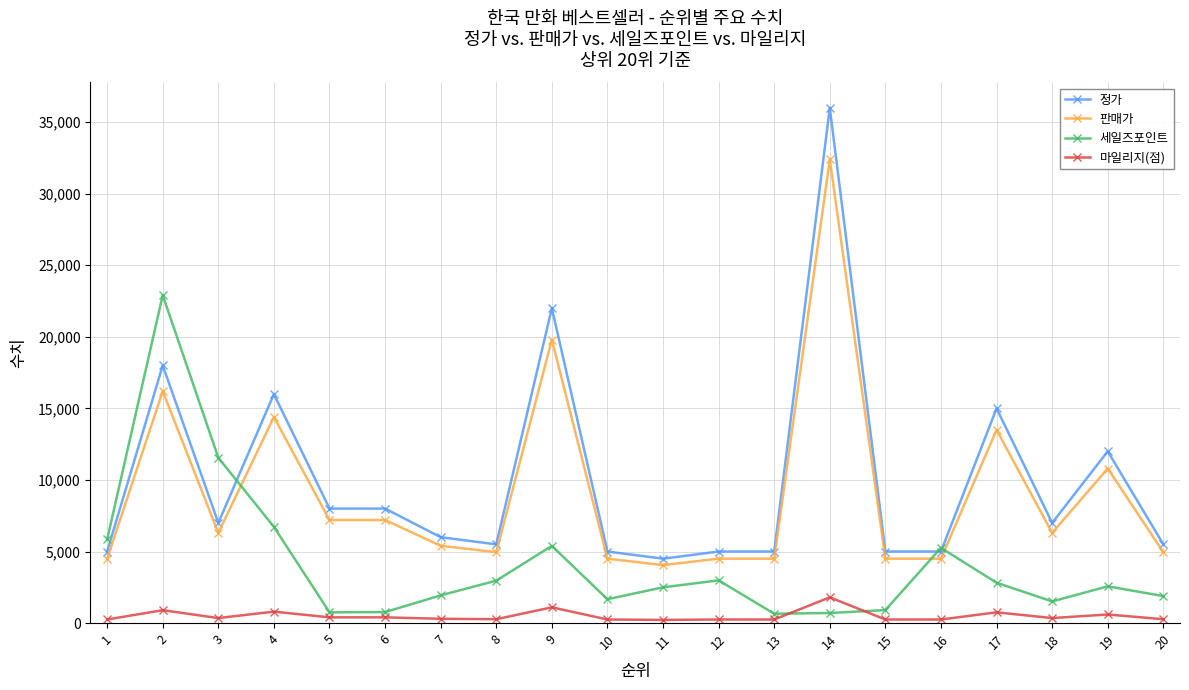

What is the maximum value for 마일리지(점)?

1800